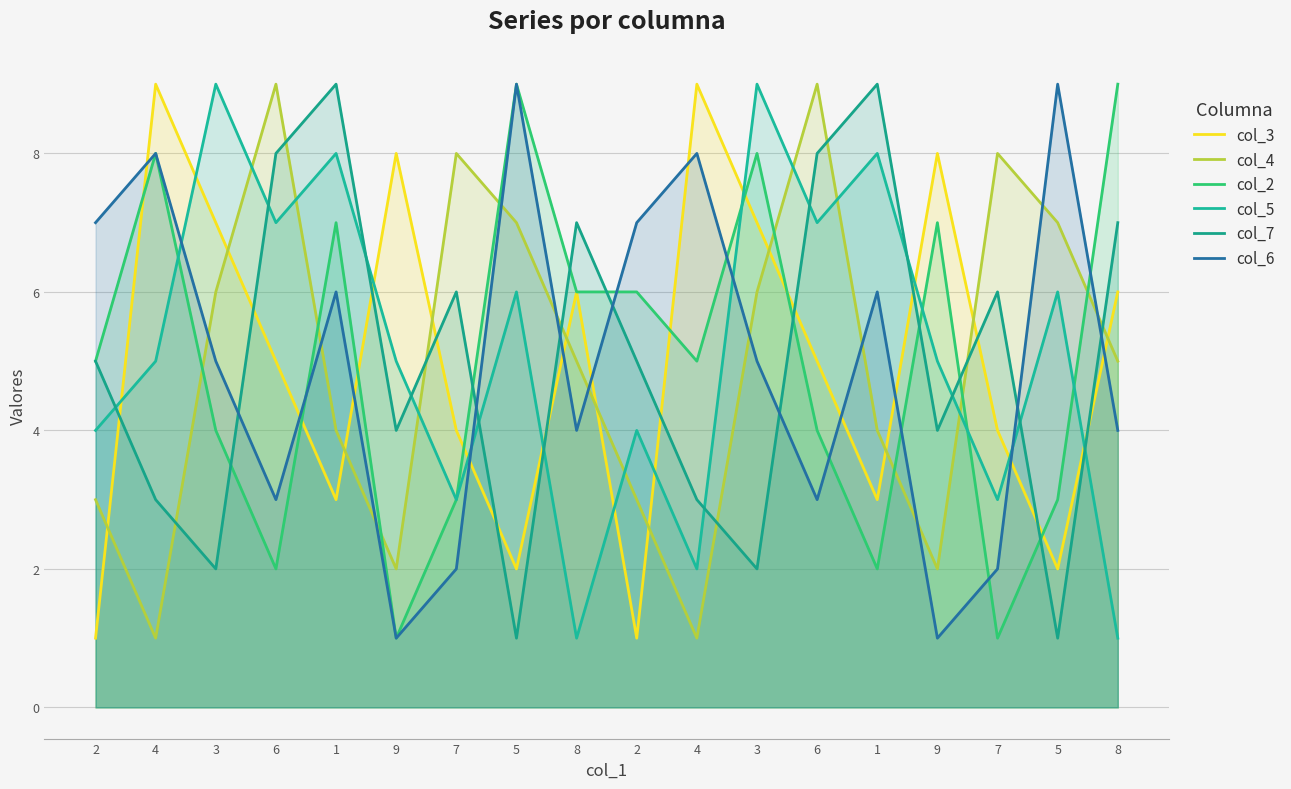

Rank the series by their maximum value, from lowest to highest.

col_3, col_4, col_2, col_5, col_7, col_6